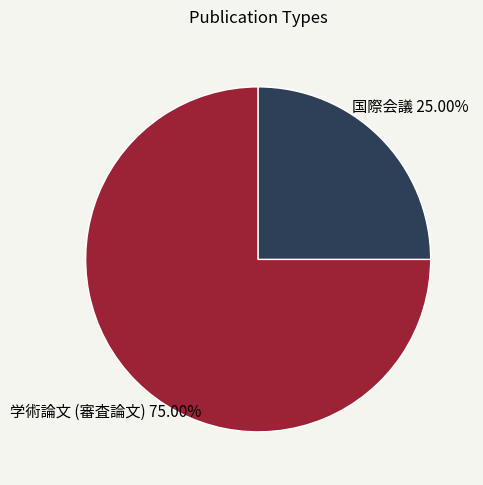

Is there any slice that represents more than half of the pie?

Yes